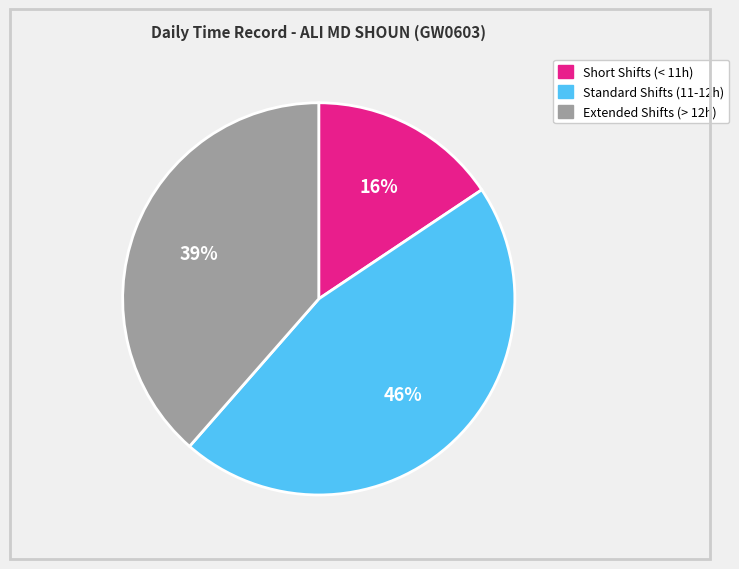

Is there a majority slice in this chart?

No